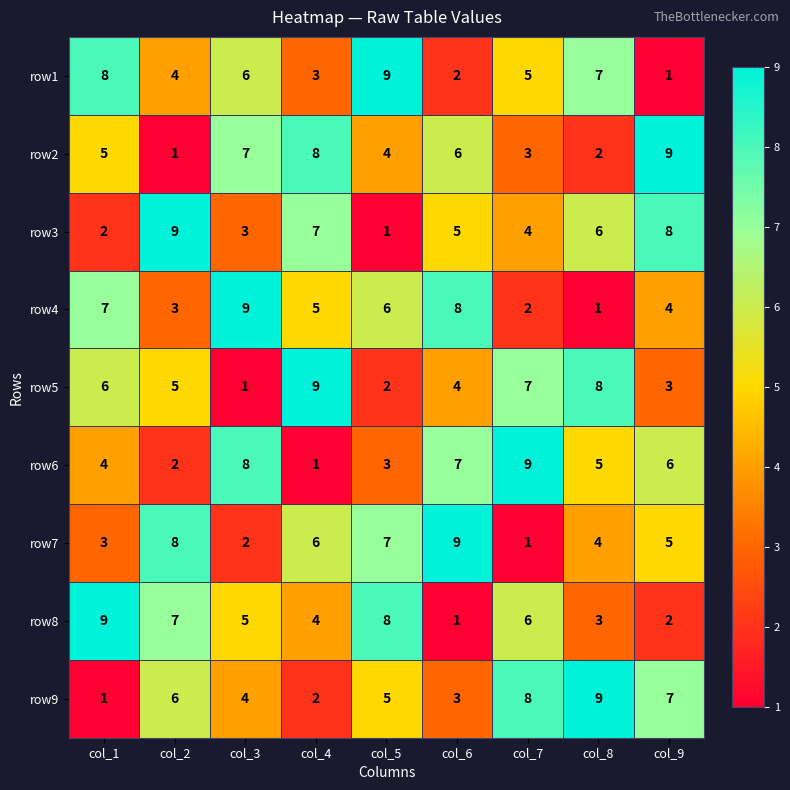

What is the smallest value displayed?

1